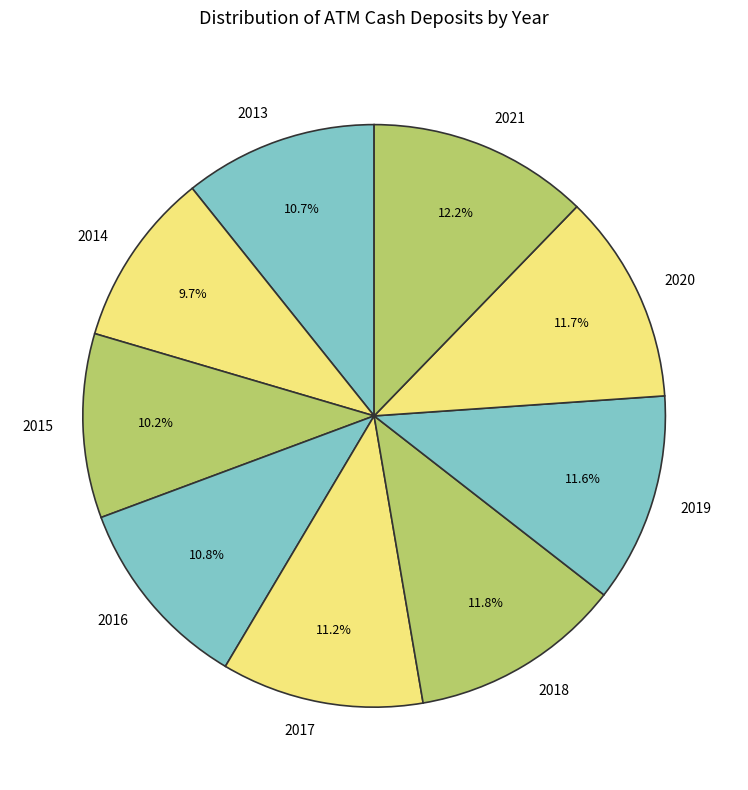

Count the number of slices in the pie.

9